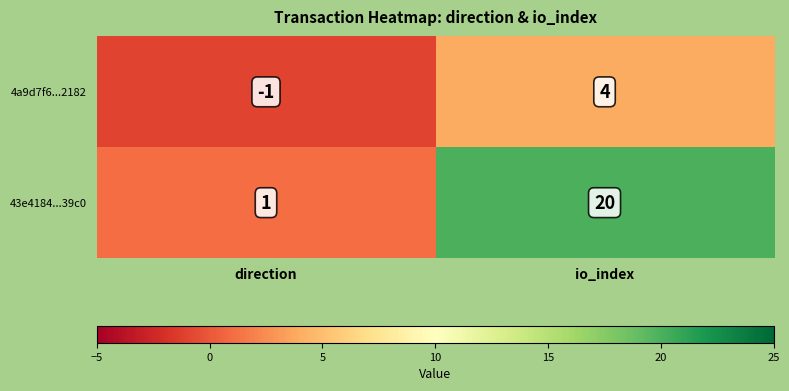

Read the 43e4184...39c0 value at io_index.

20